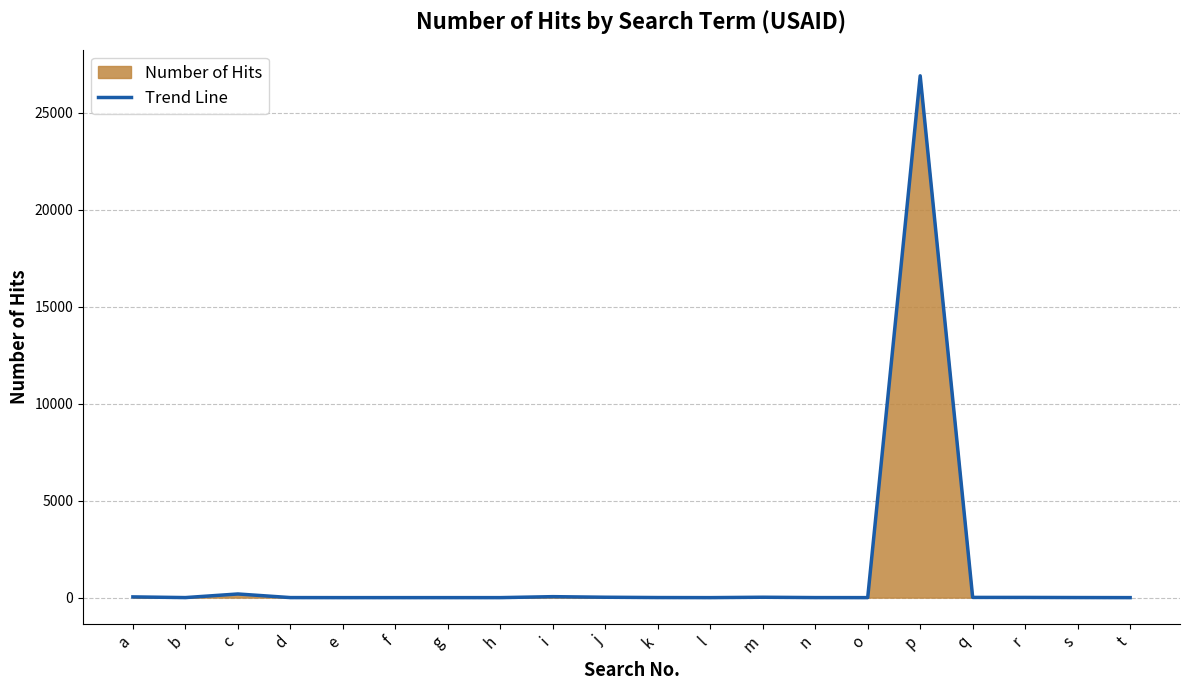

At which category does the chart reach its minimum across all series?

e